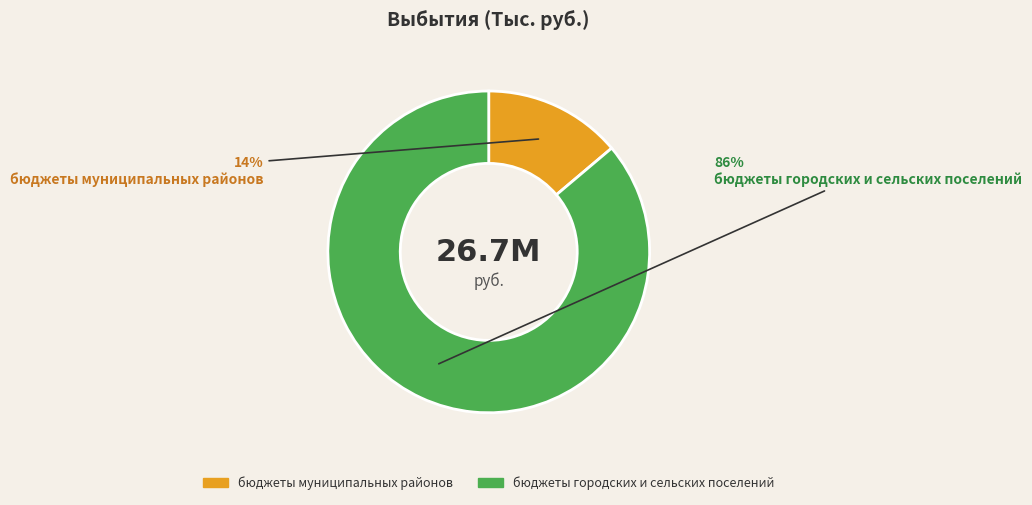

What is the smallest slice in the pie chart?

бюджеты муниципальных районов